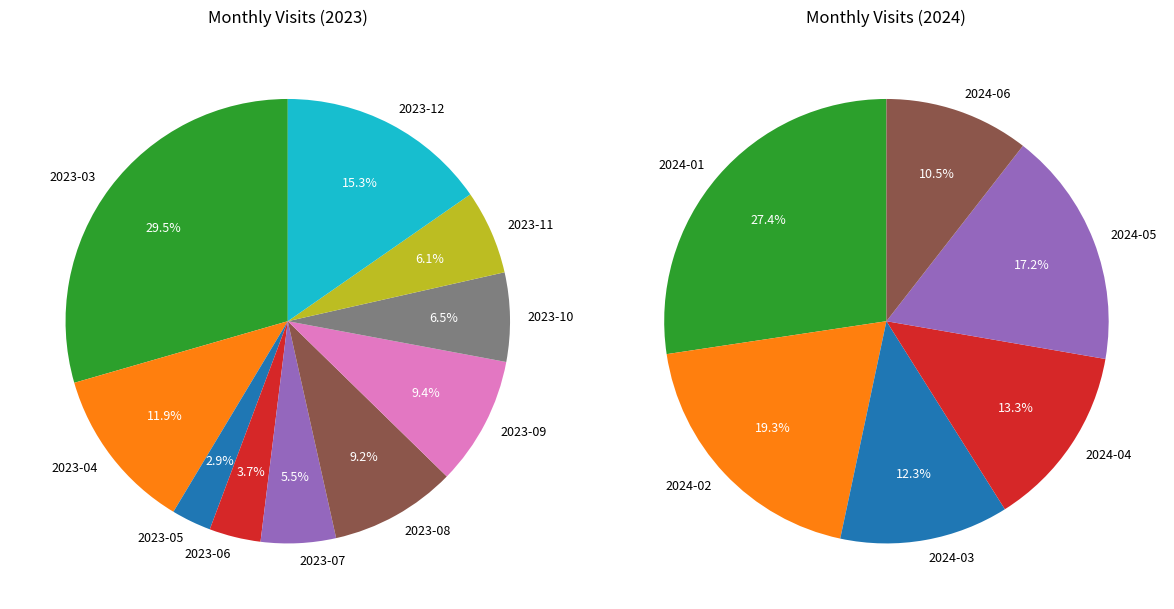

Does any single category account for the majority?

No